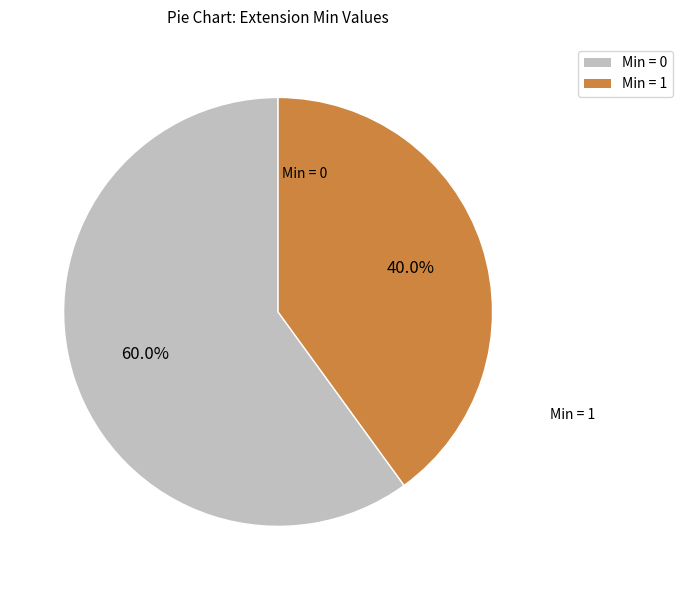

Is there a majority slice in this chart?

Yes